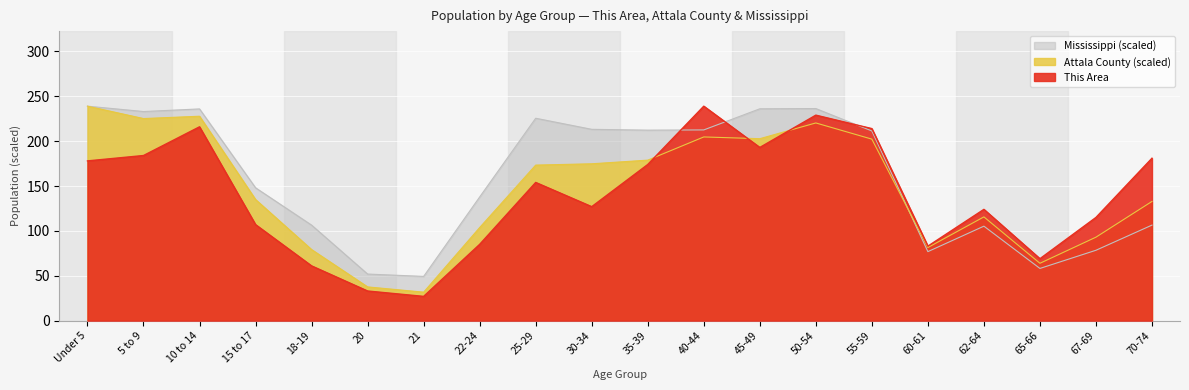

How many values in the This Area series exceed 154?

9